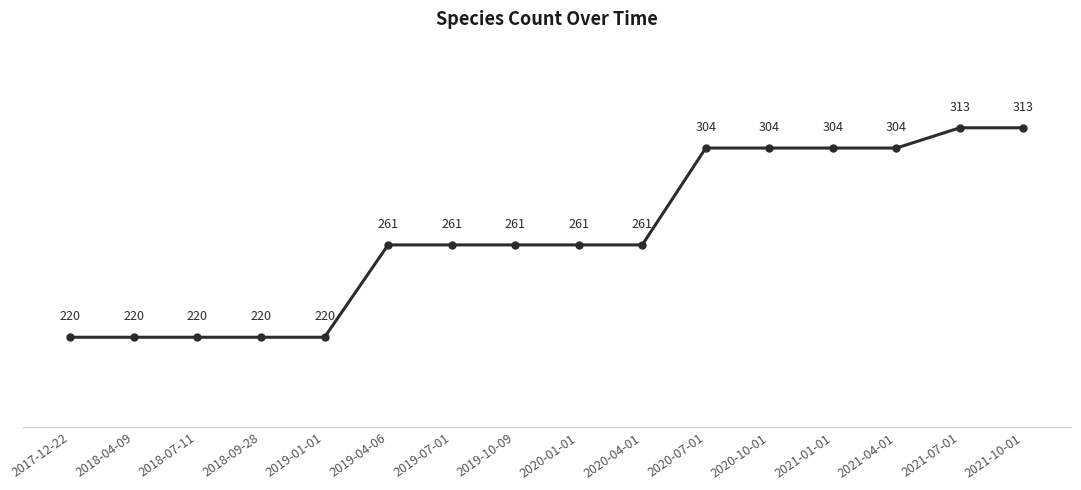

What is the difference between the maximum and minimum values?

93